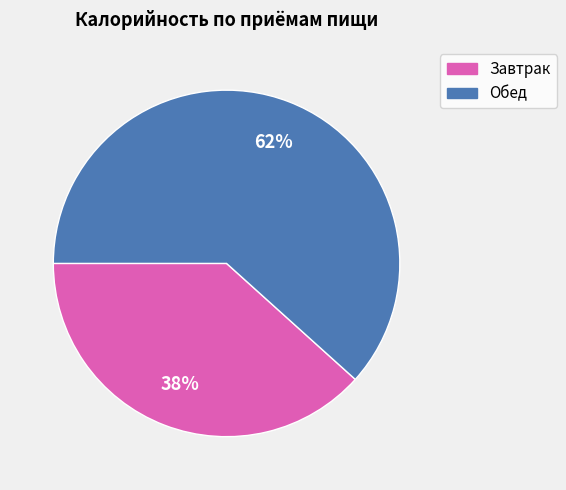

What percentage is the Обед slice, to the nearest percent?

62%